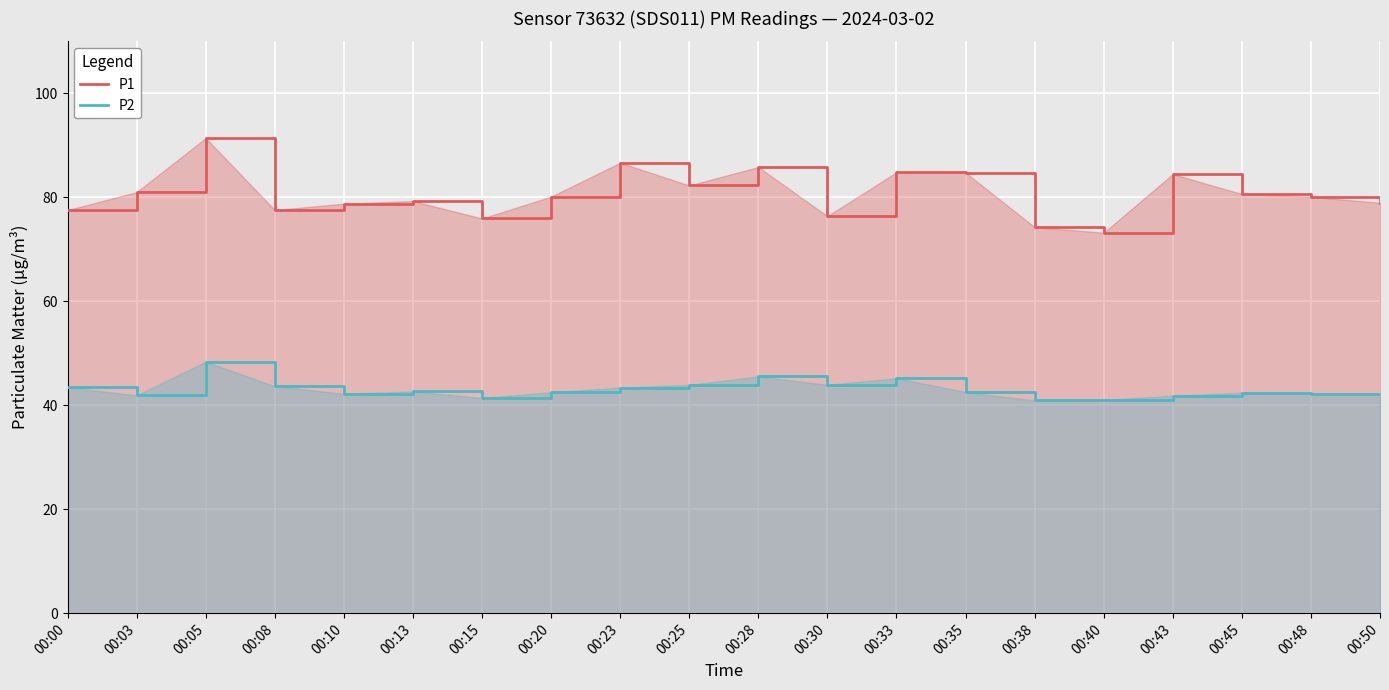

What value does the P2 series have at 00:38?

40.9